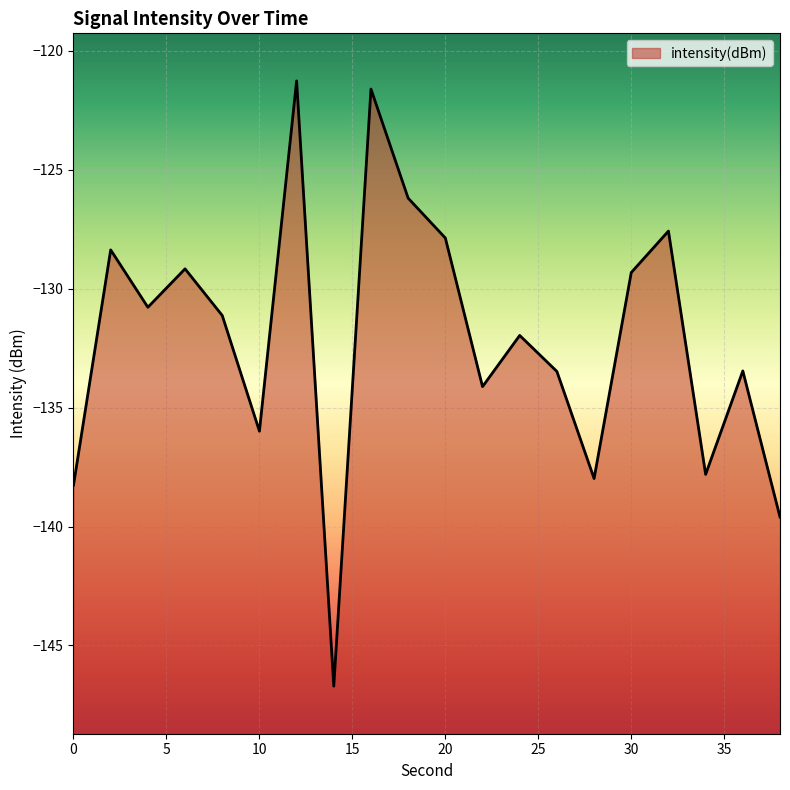

List the labels in order of value, largest first.

12, 16, 18, 32, 20, 2, 6, 30, 4, 8, 24, 36, 26, 22, 10, 34, 28, 0, 38, 14